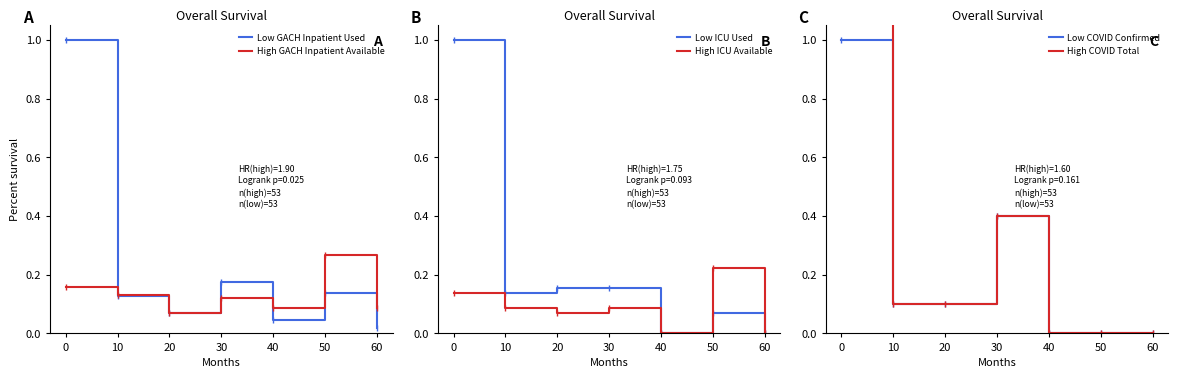

How many values in Low COVID Confirmed are above zero?

4